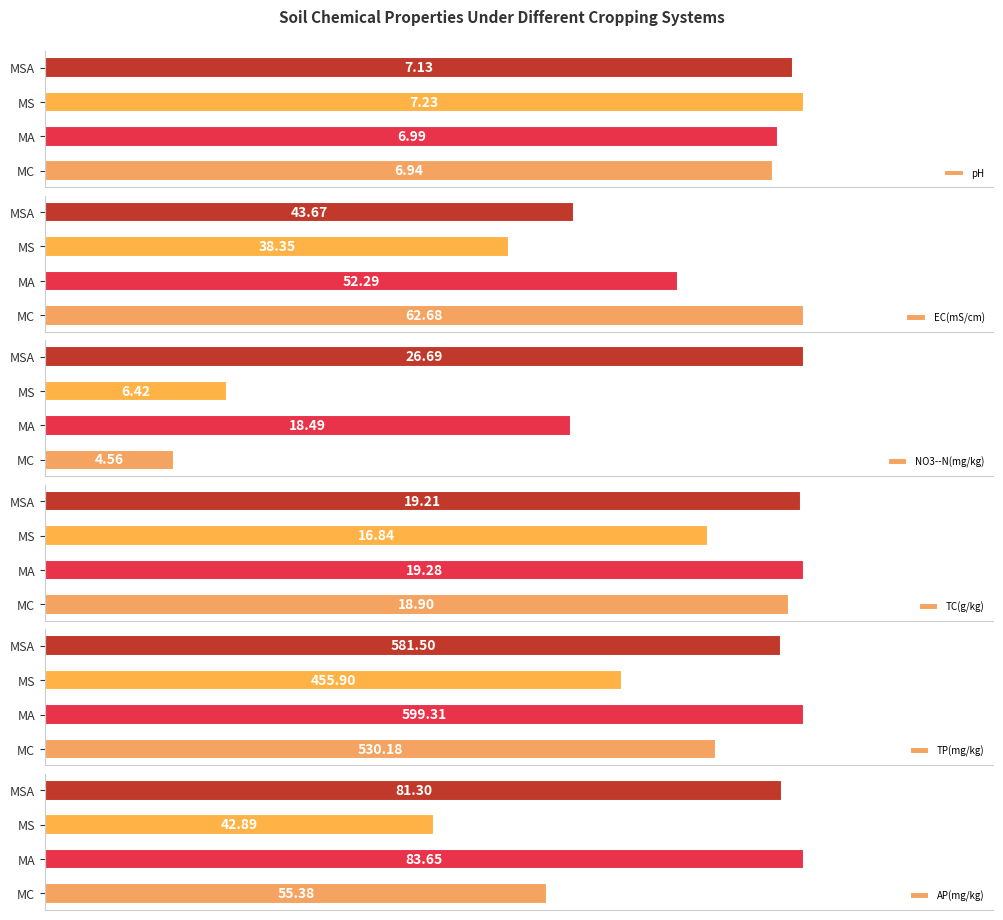

Reading right to left, what are all the values shown in this chart?

pH: 7.1	7.2	7.0	6.9
EC(mS/cm): 43.7	38.4	52.3	62.7
NO3--N(mg/kg): 26.7	6.4	18.5	4.6
TC(g/kg): 19.2	16.8	19.3	18.9
TP(mg/kg): 581.5	455.9	599.3	530.2
AP(mg/kg): 81.3	42.9	83.7	55.4